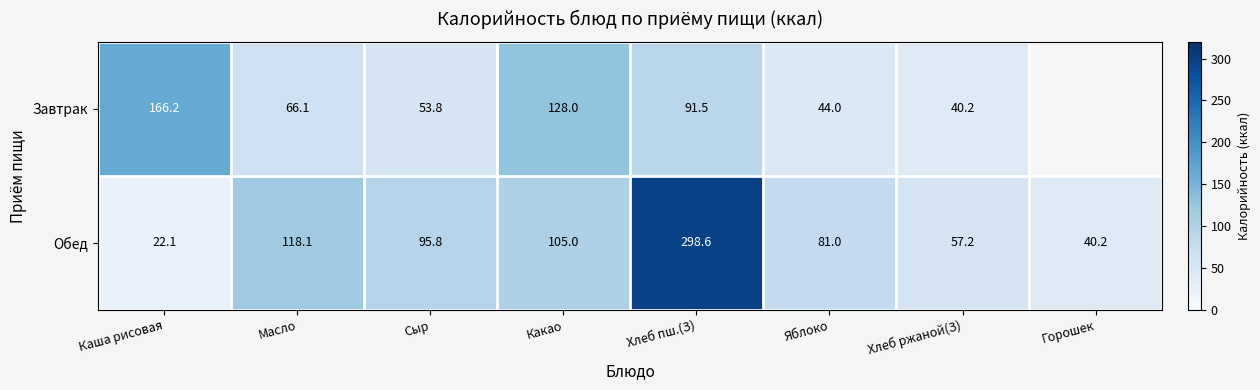

What is the difference between the Завтрак values at Масло and Сыр?

12.3